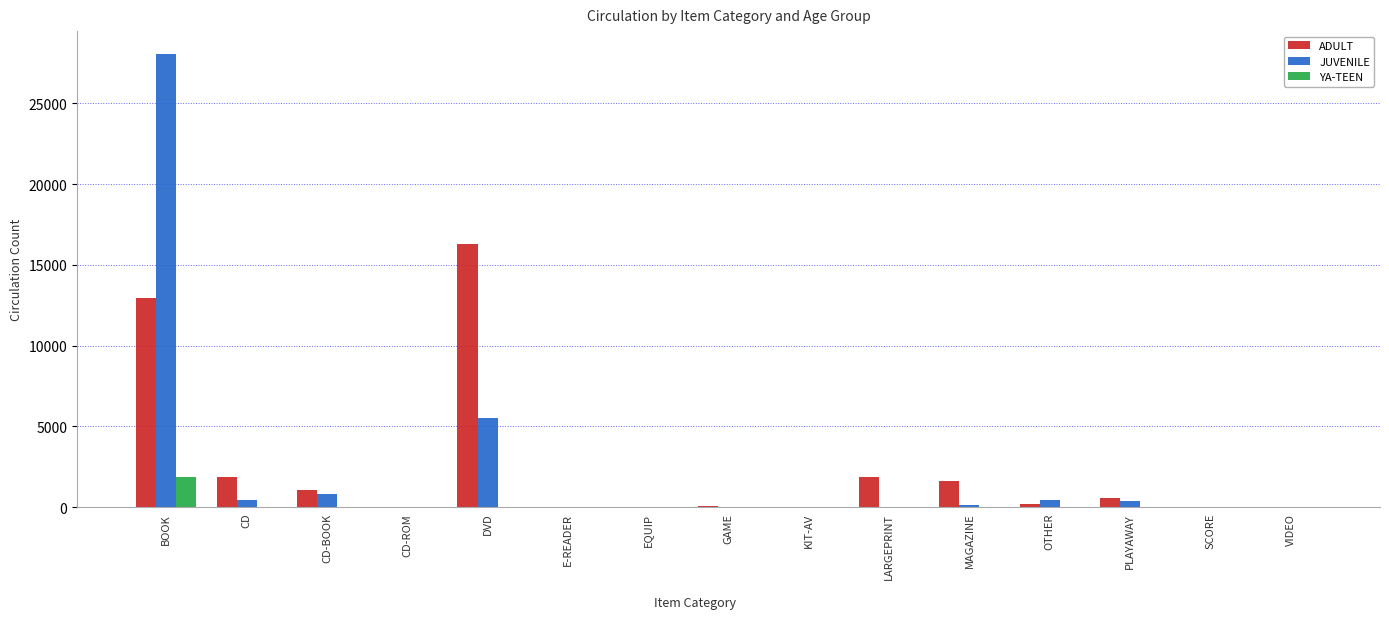

What is the greatest value displayed?

28057